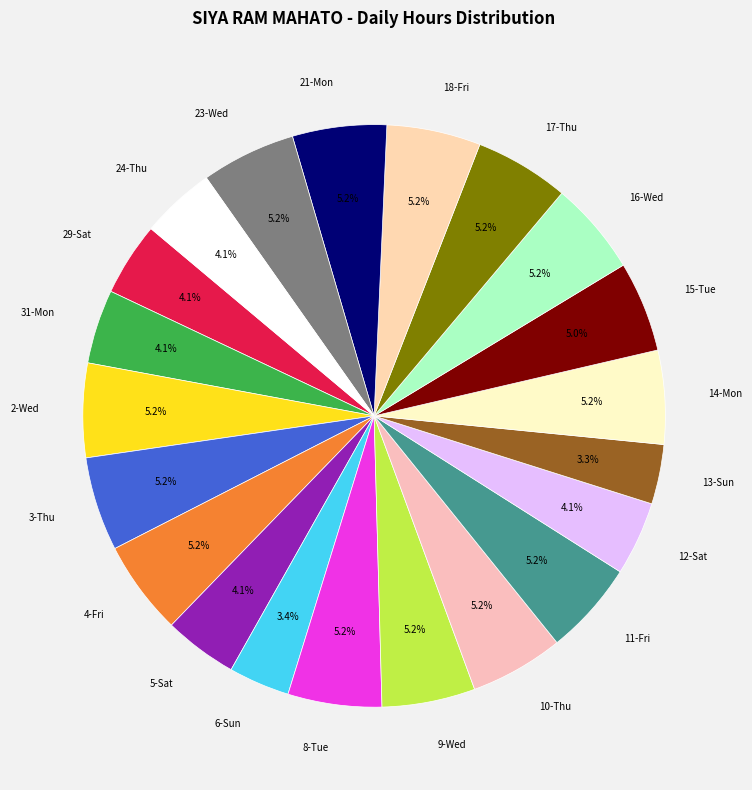

How many slices are in this pie chart?

21